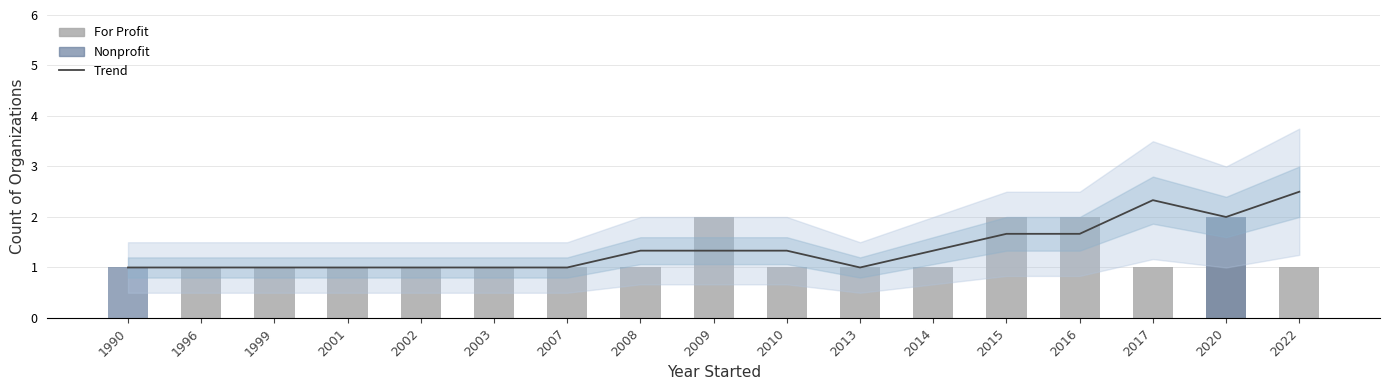

What is the value of the Trend bar at the 2nd from the left?

1.0